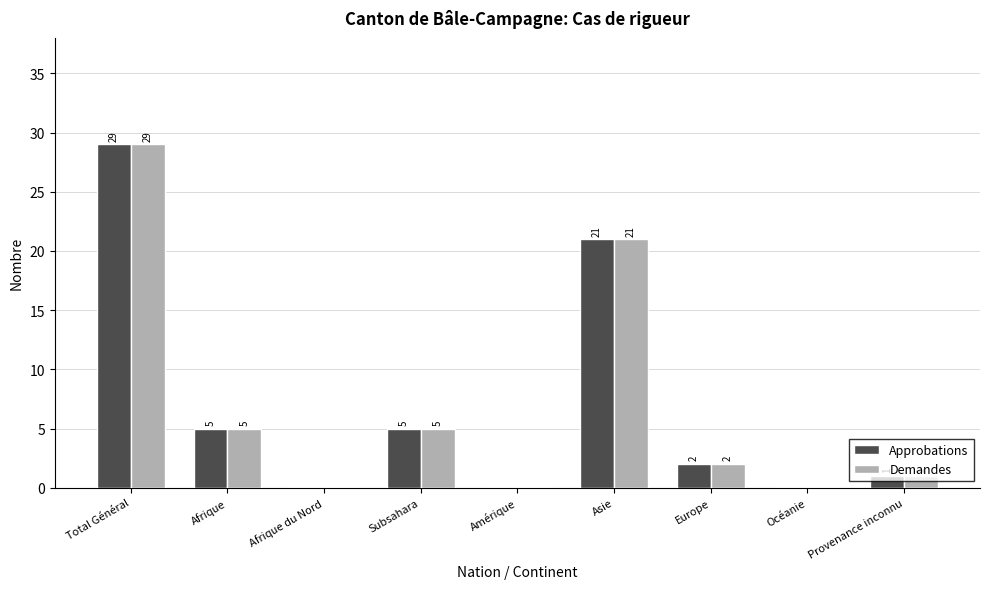

Is the value of Demandes at Océanie greater than the value of Approbations at Europe?

No